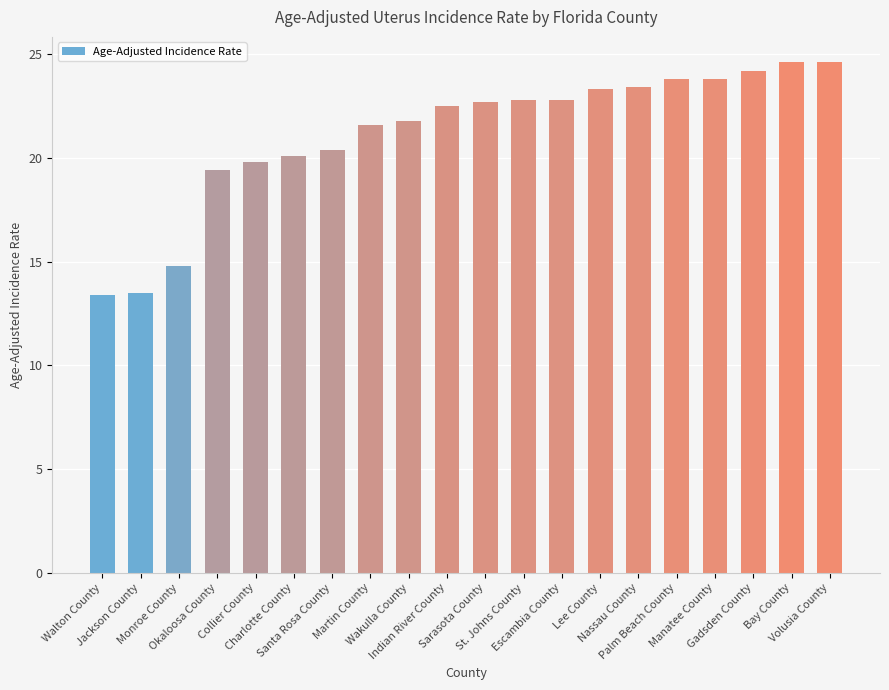

What is the maximum value shown in the chart?

24.6